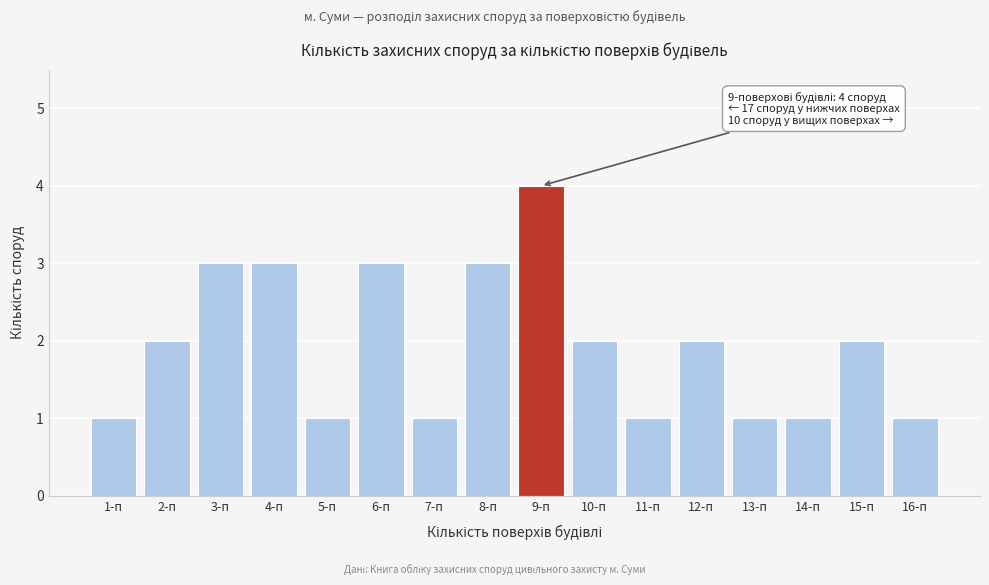

Reading left to right, list all the values displayed in this chart.

1	2	3	3	1	3	1	3	4	2	1	2	1	1	2	1